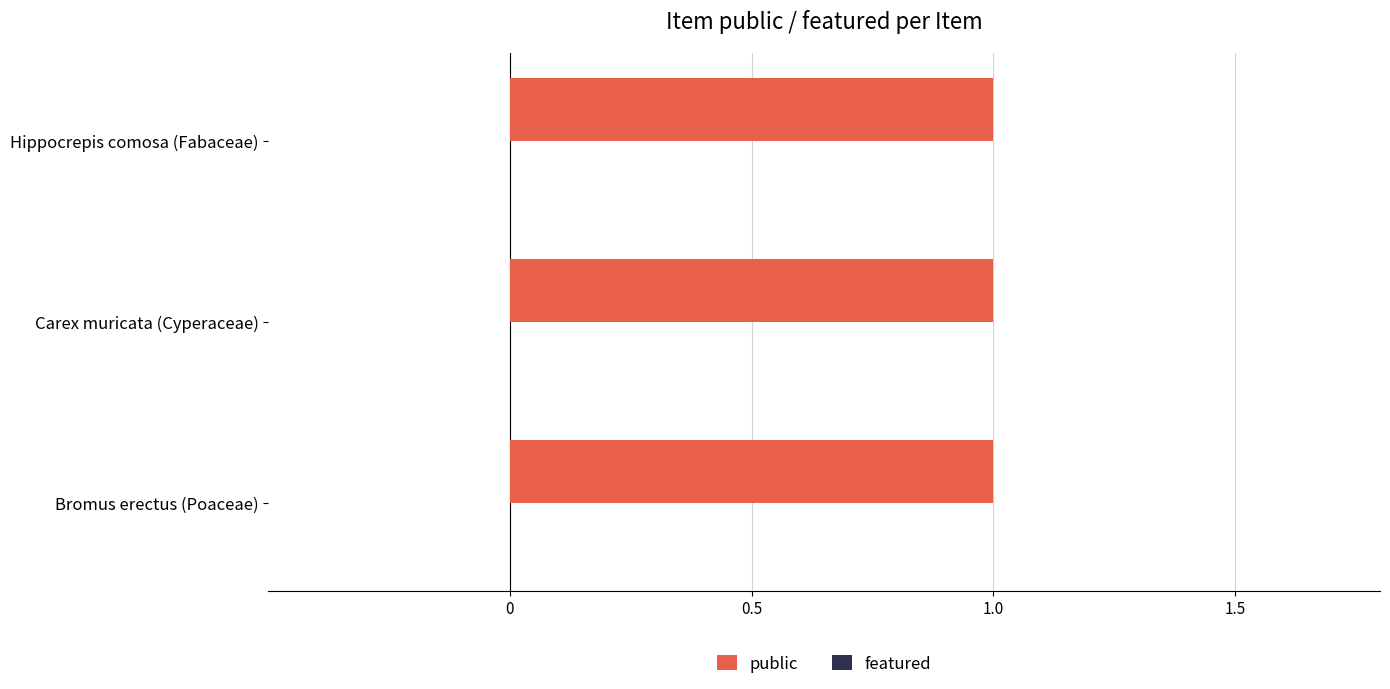

Which series changed the most between Bromus erectus (Poaceae) and Hippocrepis comosa (Fabaceae)?

public